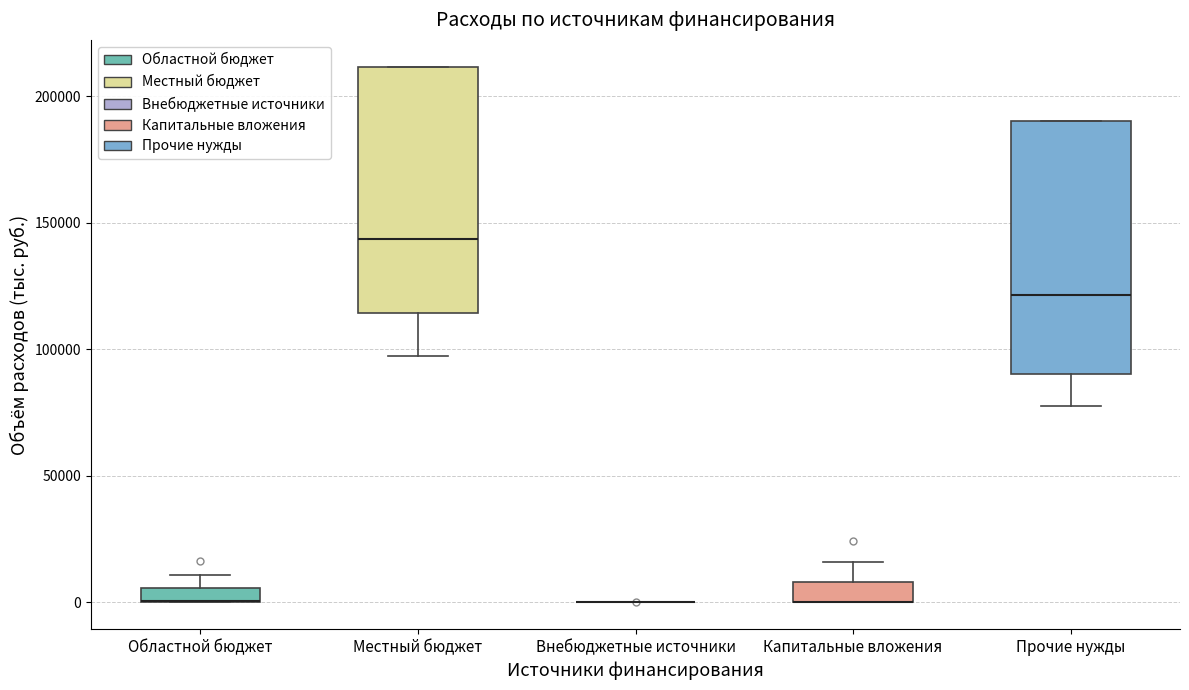

Where does the median line of the box for Местный бюджет sit on the y-axis? The values are not printed on the chart, so give them approximately, as read against the axis.

145000